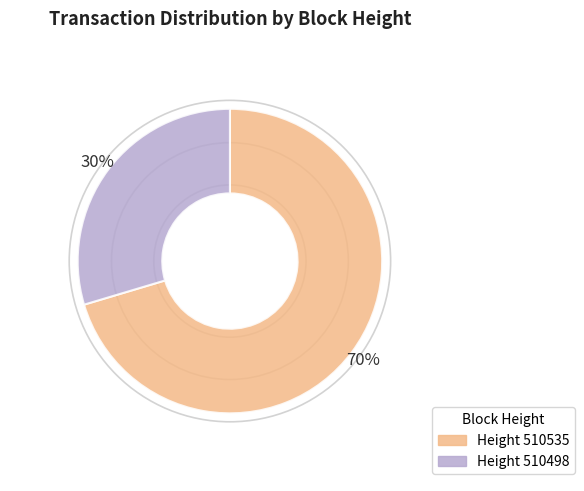

Is there any slice that represents more than half of the pie?

Yes